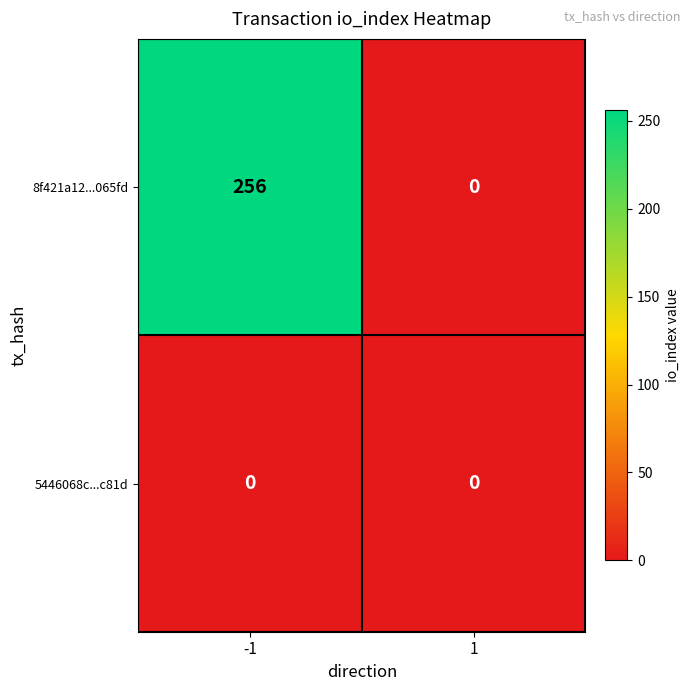

List the series in order of their overall mean, lowest first.

5446068c...c81d, 8f421a12...065fd